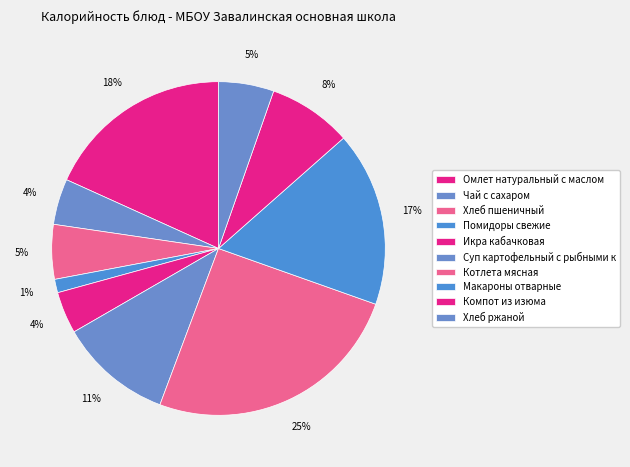

How many segments does this pie chart have?

10